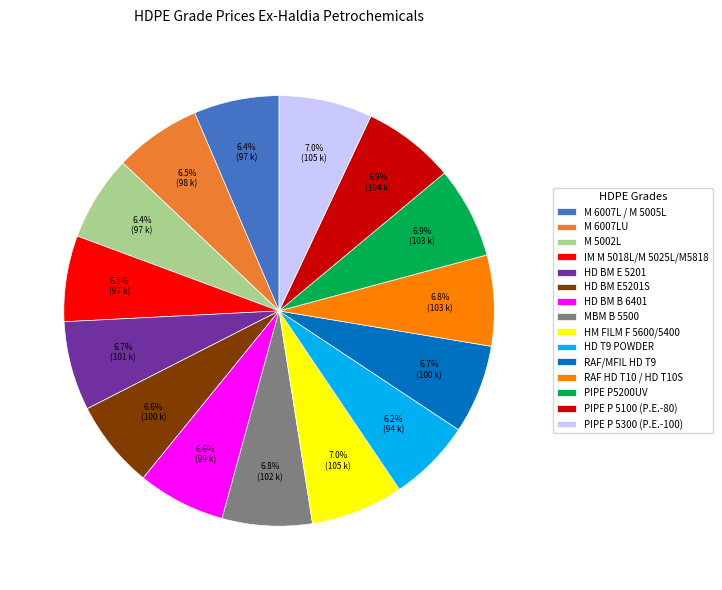

Approximately how many times larger is the value at PIPE P 5300 (P.E.-100) compared to HM FILM F 5600/5400?

1.0